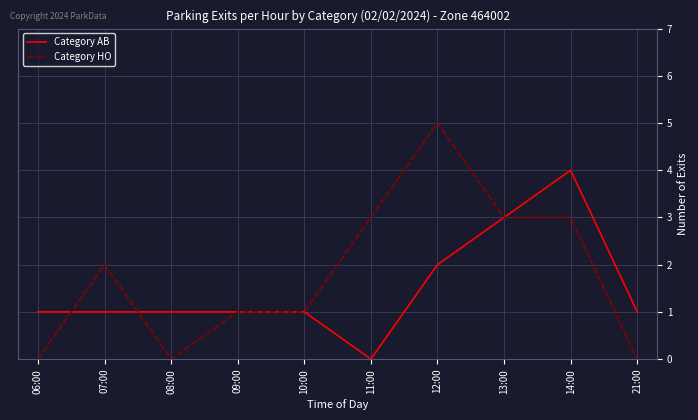

Which category has the highest value in the Category AB series?

14:00